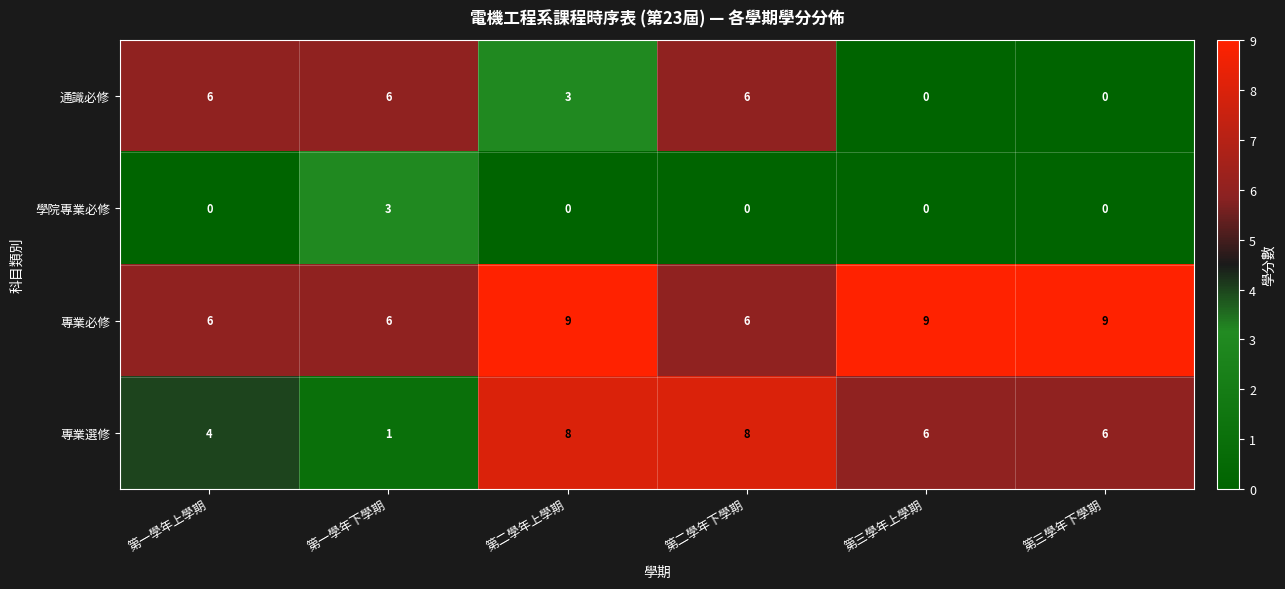

Count the 學院專業必修 values in the range 0 to 1.

5